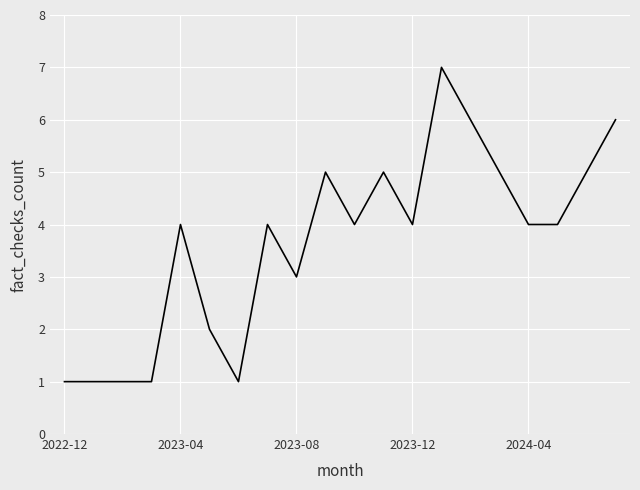

What is the greatest value displayed?

7